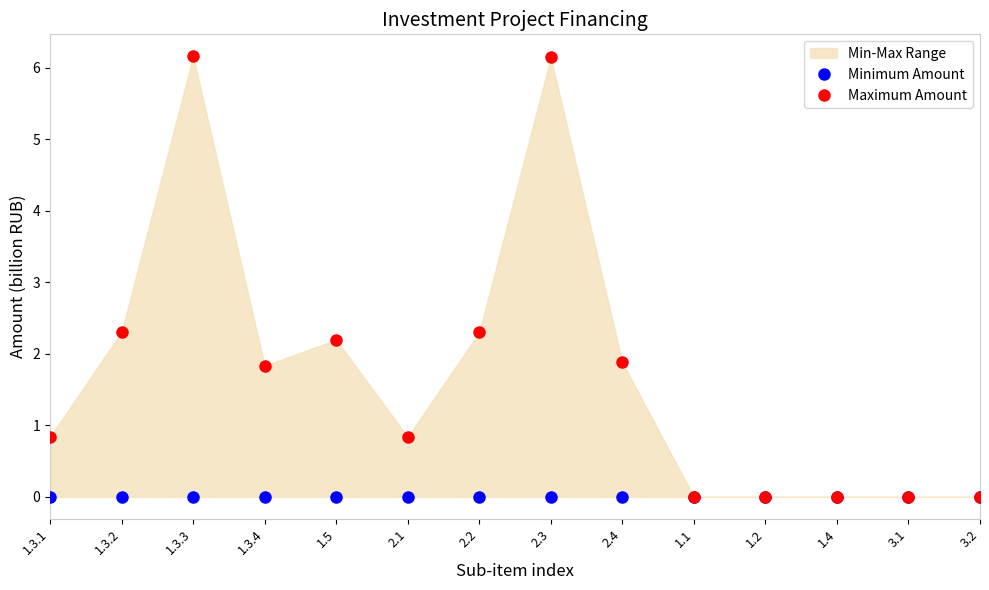

How many series are shown in this chart?

2